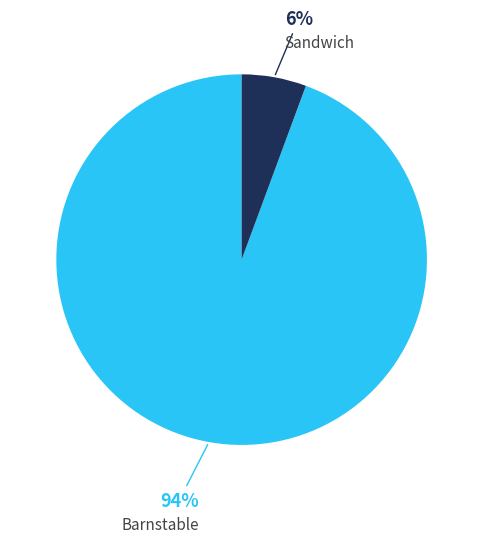

Is there any slice that represents more than half of the pie?

Yes